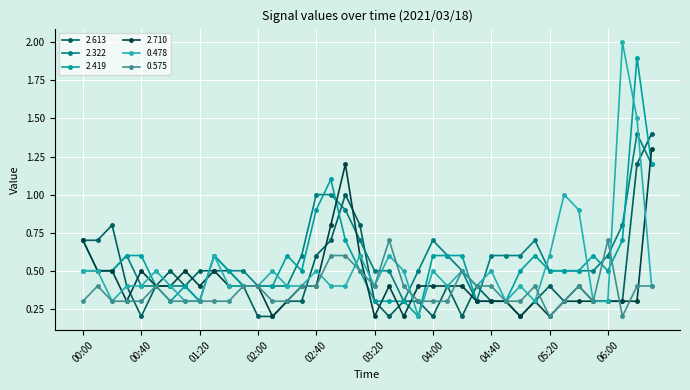

Does the chart have visible grid lines?

Yes